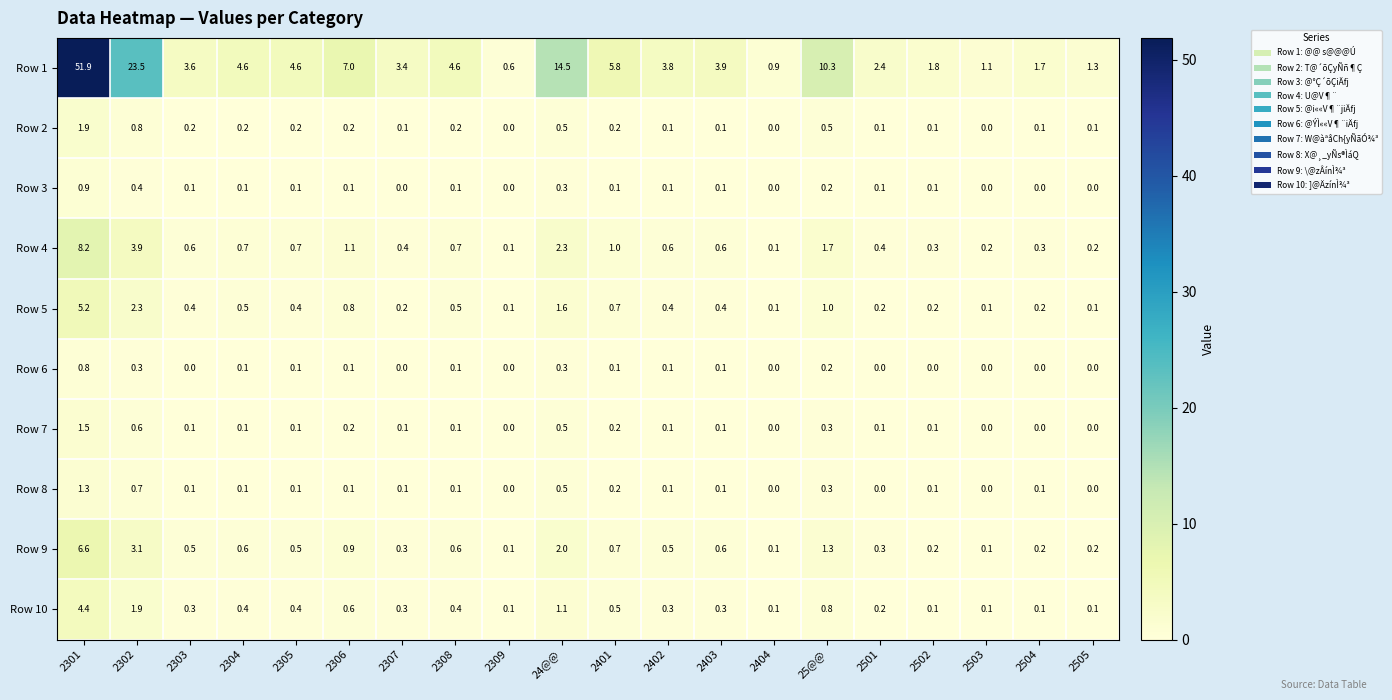

Which series has the widest spread of values?

Row 1